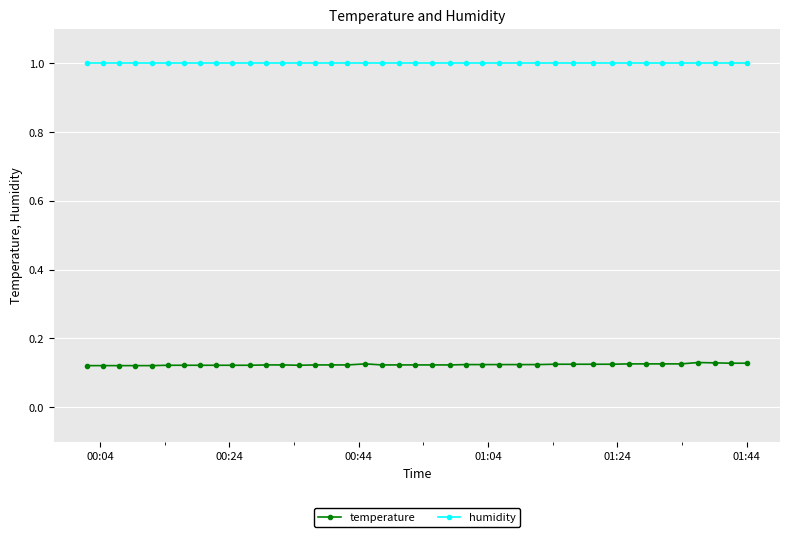

What is the value of the humidity point at the 15th from the left?

1.0